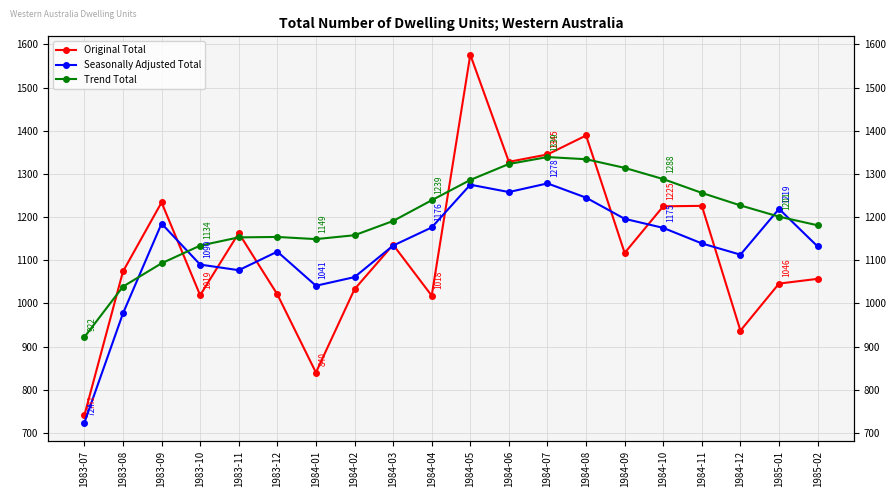

Which series changed the most between 1984-07 and 1984-12?

Original Total